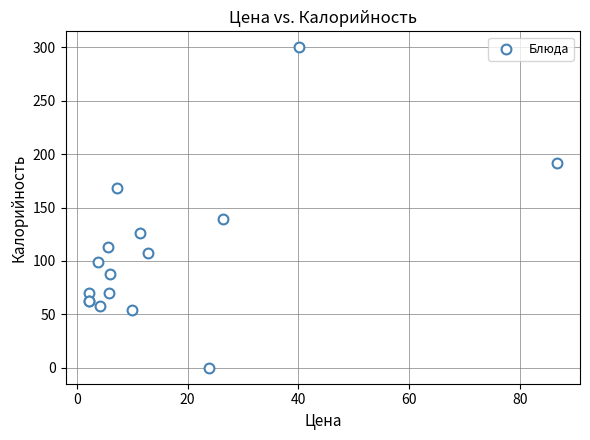

What Y value in the scatter plot is closest to 150?

138.9